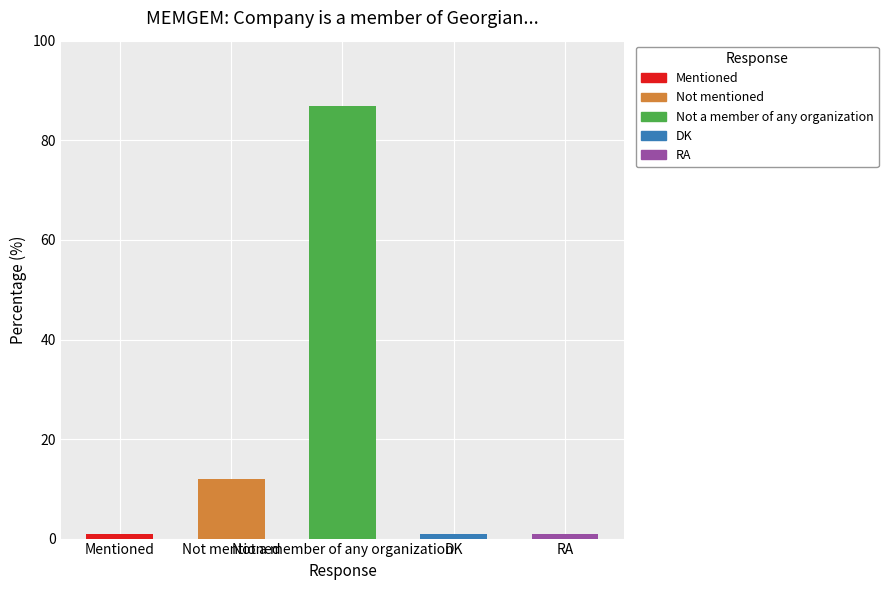

What is the difference between the second highest and second lowest values?

11